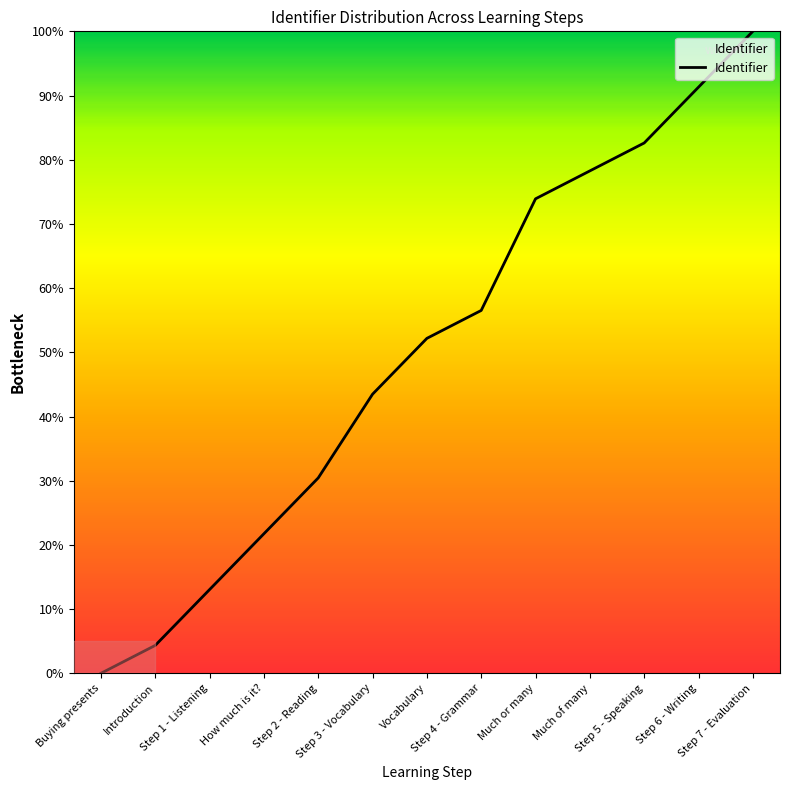

The value at Introduction is 1.0. True or false?

False